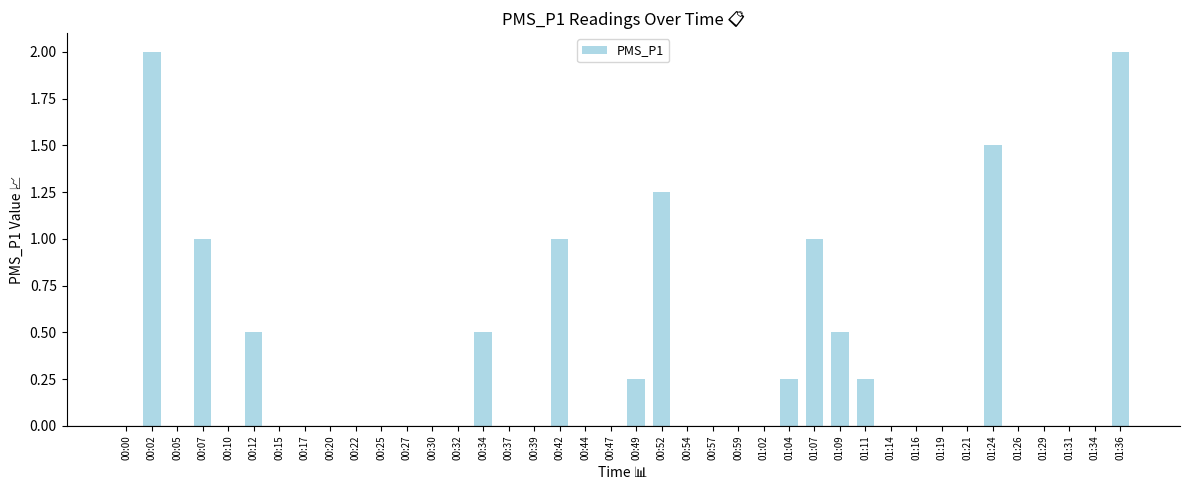

True or false: the data shows -1.0 at 01:26.

False